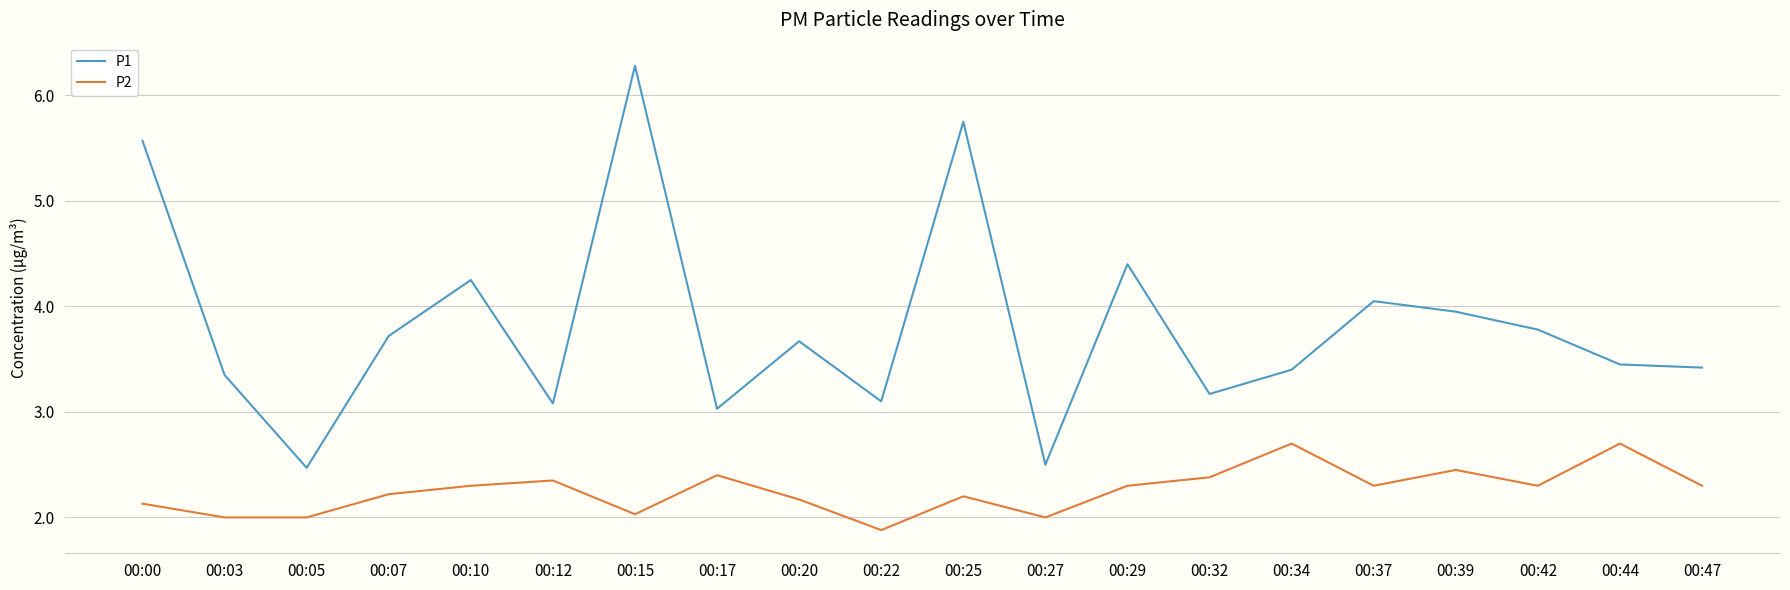

Does the chart have visible grid lines?

Yes